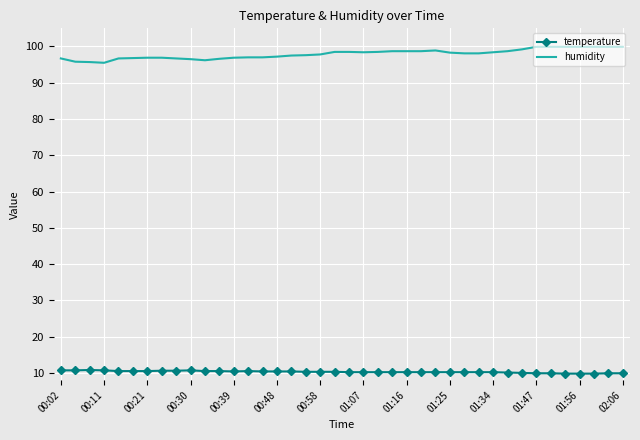

True or false: temperature and humidity cross at least once.

False